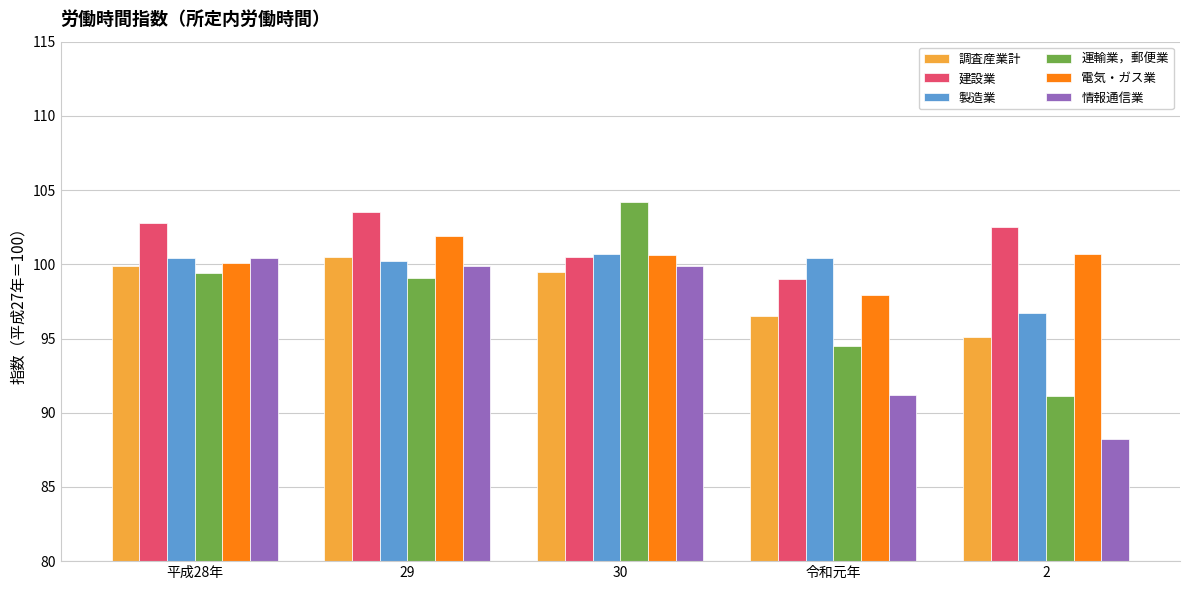

The 情報通信業 series shows 139.5 at 平成28年. True or false?

False